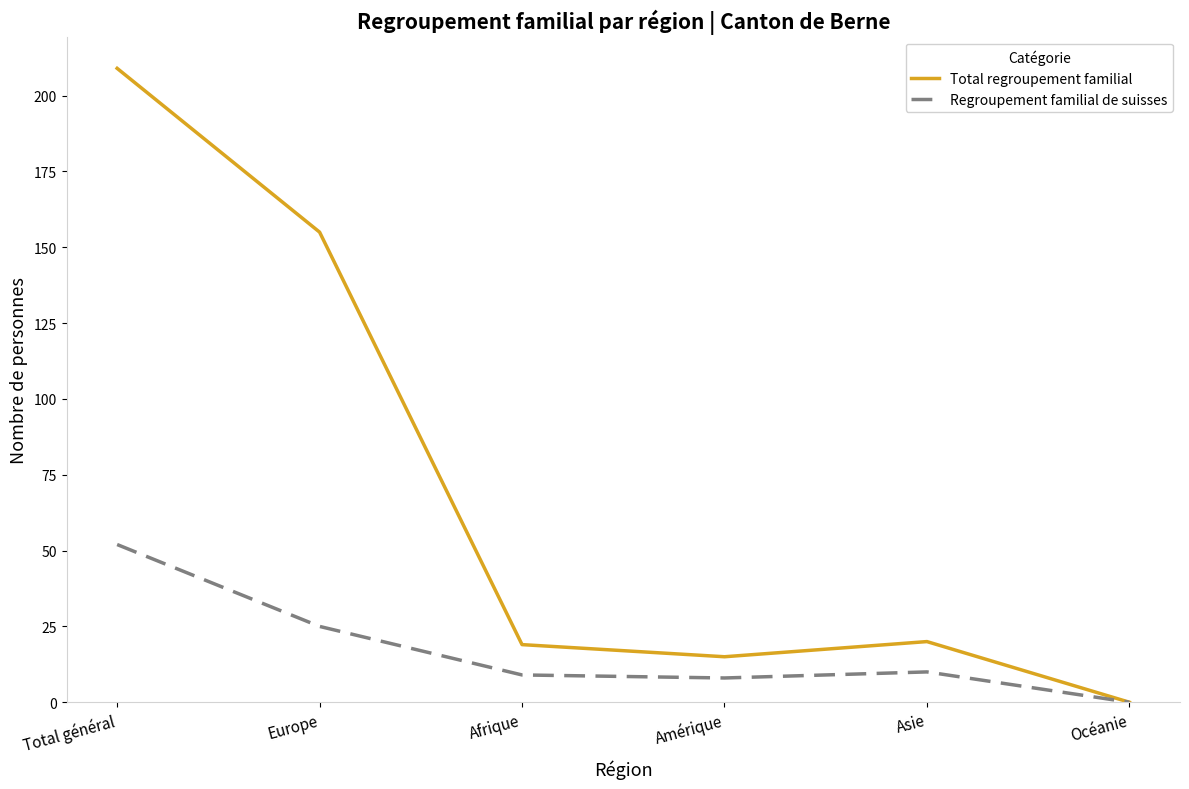

List the series in order of their overall mean, lowest first.

Regroupement familial de suisses, Total regroupement familial